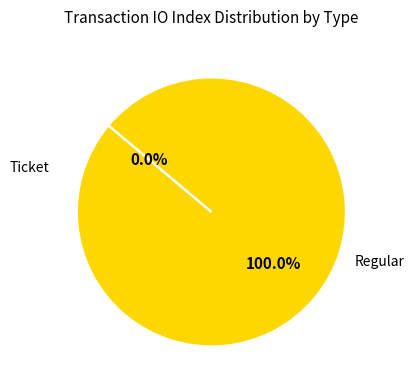

Count the number of slices in the pie.

2